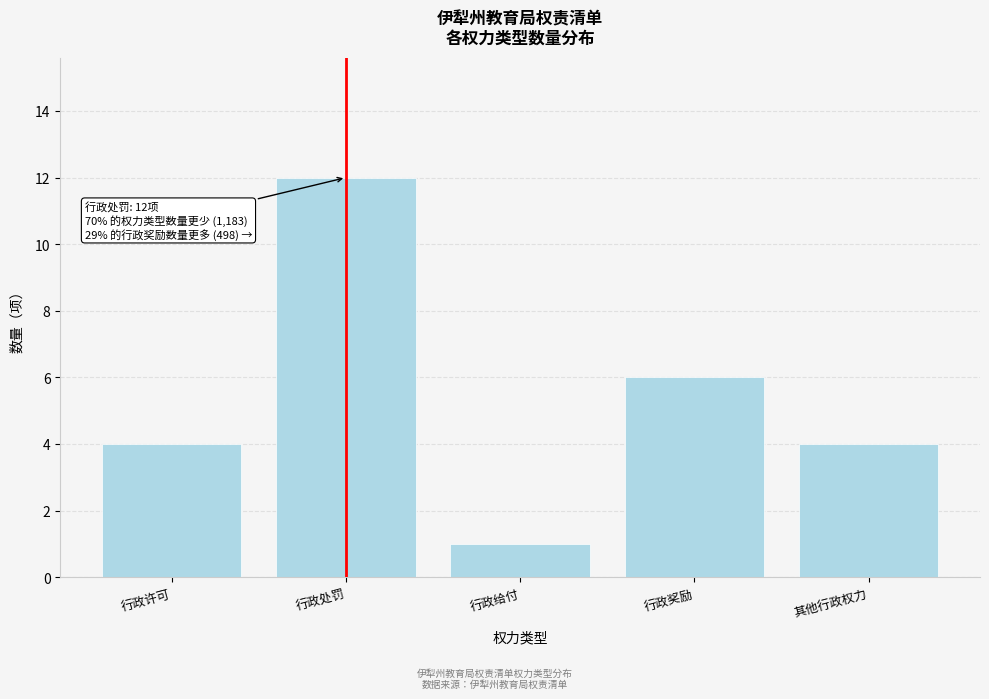

Reading right to left, what are all the values shown in this chart?

其他行政权力=4	行政奖励=6	行政给付=1	行政处罚=12	行政许可=4